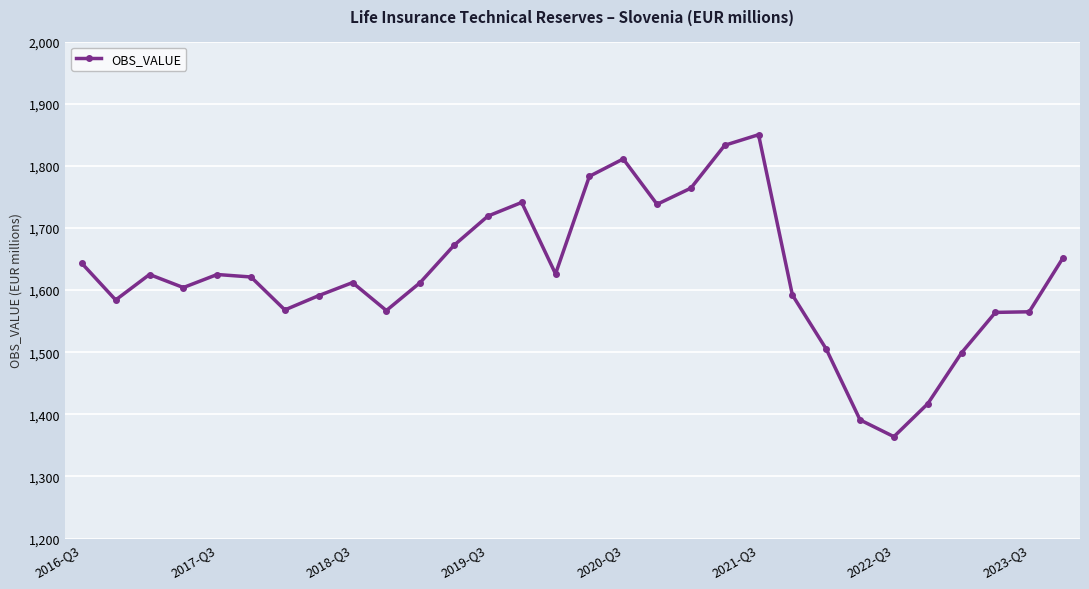

What is the sum of all values?

48738